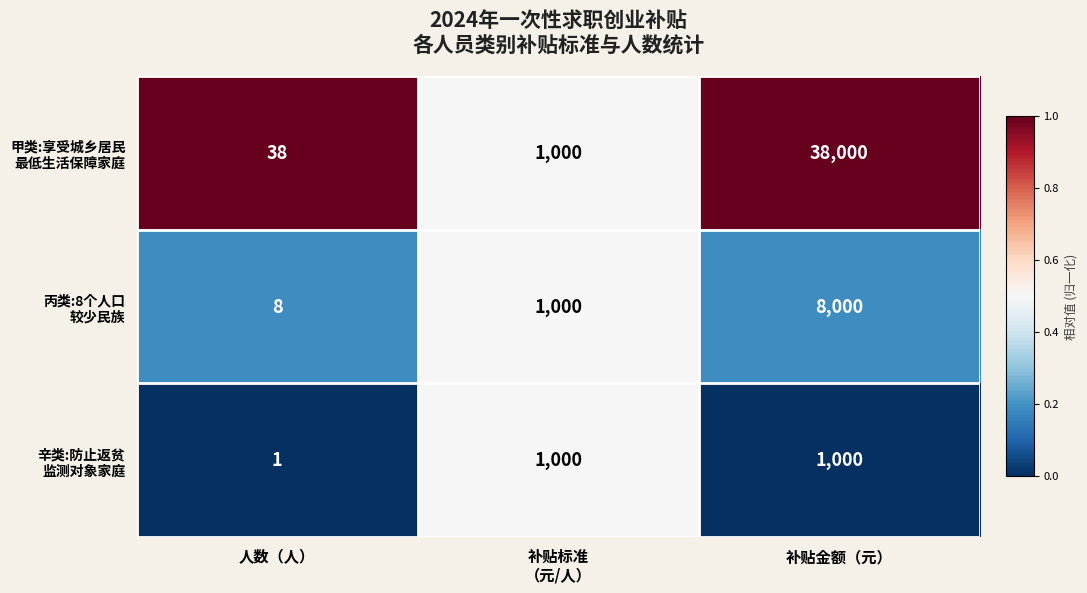

What is the spread (max minus min) of values at 人数（人）?

37